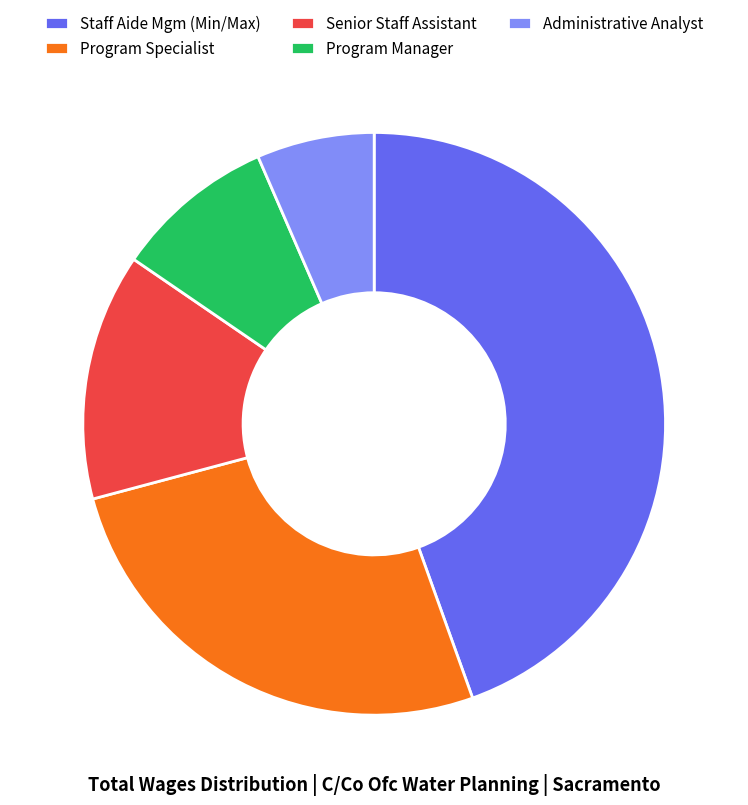

Is the sum of Senior Staff Assistant and Program Specialist greater than half?

No